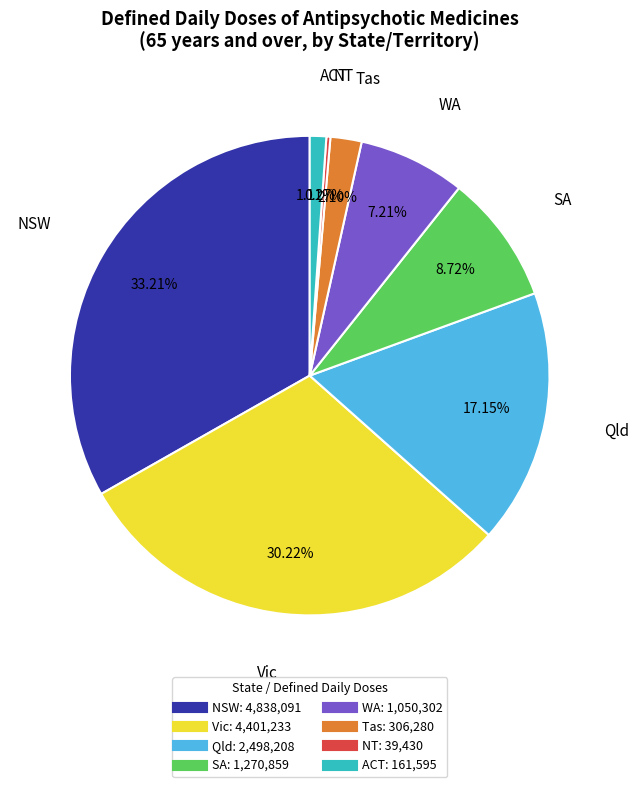

Is it true that WA is 7% of the pie?

True